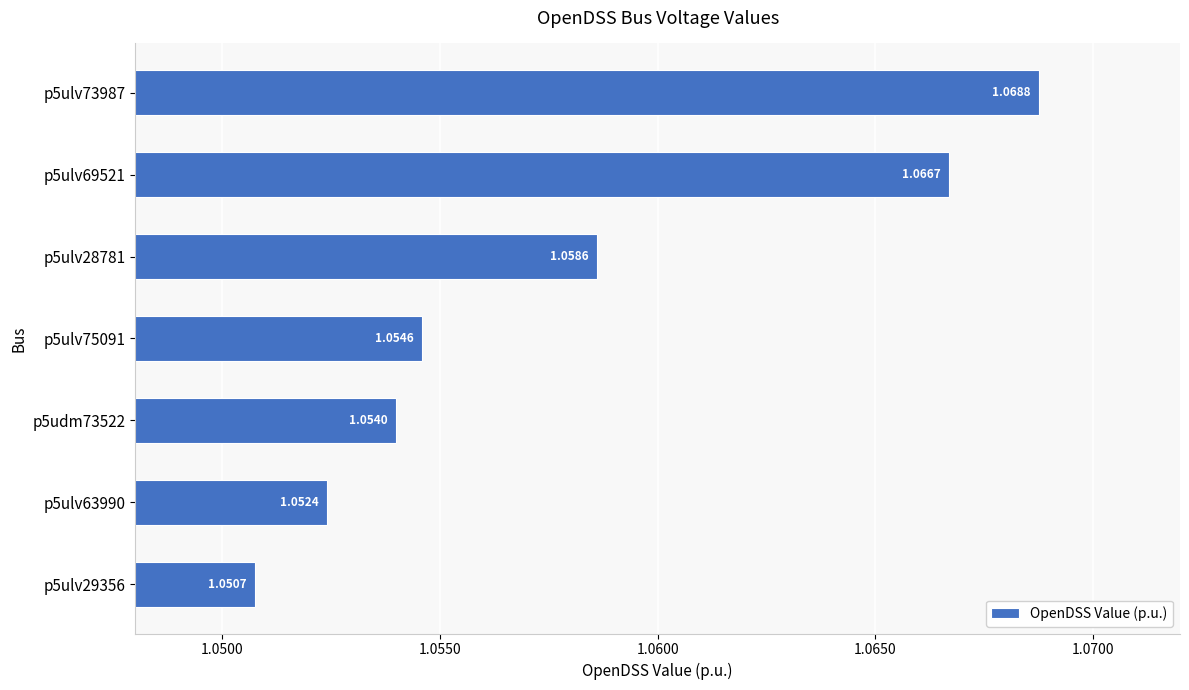

How many values are between 1 and 2?

7